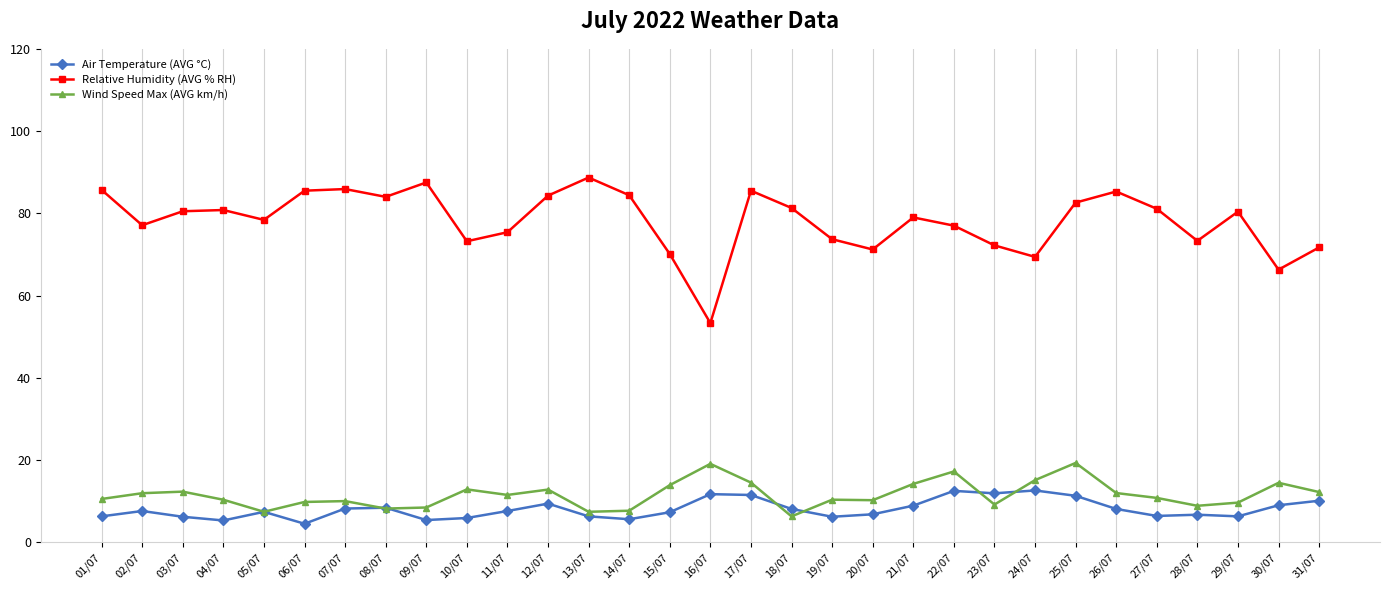

At which category does Air Temperature (AVG °C) reach its first local peak?

02/07